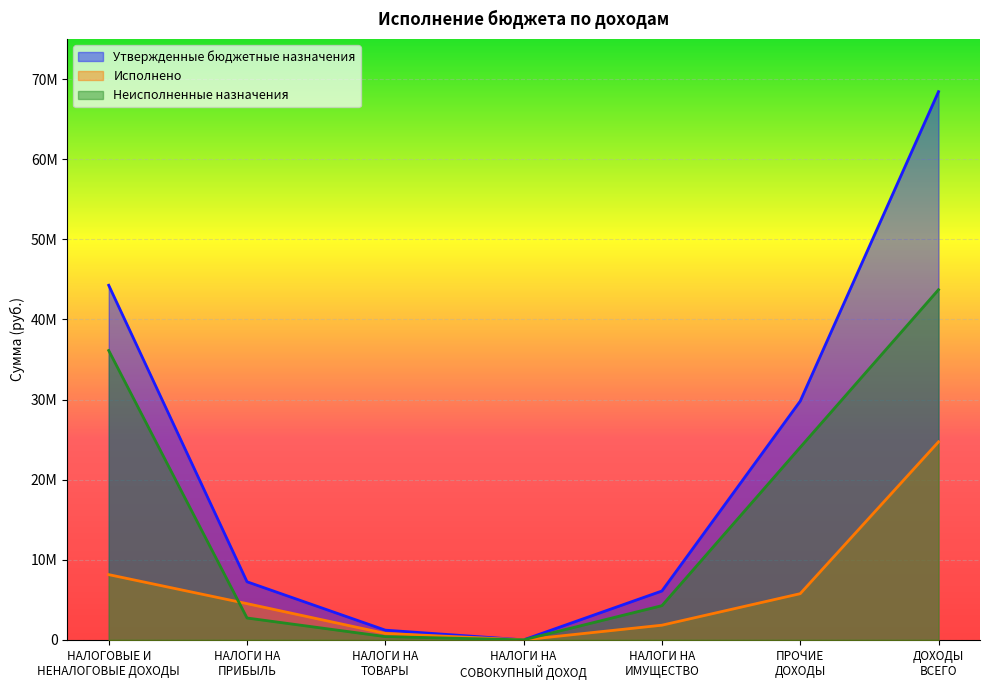

Which series has the largest range (max minus min)?

Утвержденные бюджетные назначения